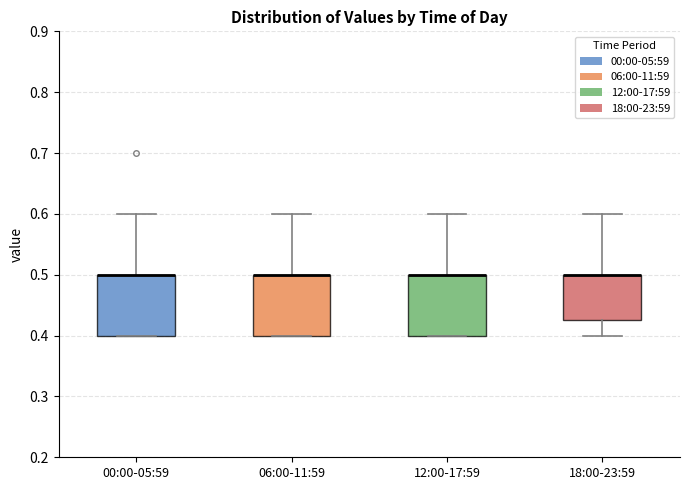

Where is the lower edge of the box for 06:00-11:59 on the y-axis? The values are not printed on the chart, so give them approximately, as read against the axis.

0.40